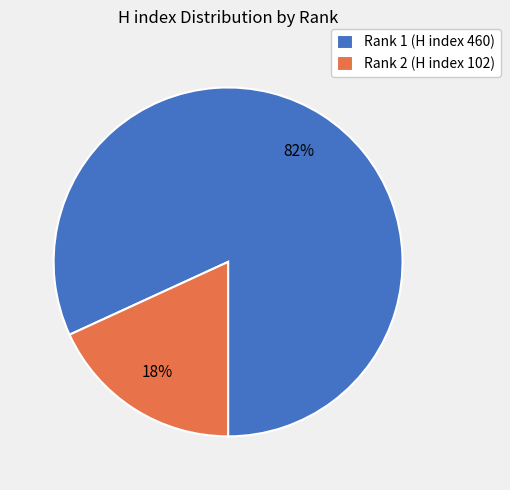

Which slice is the smallest?

Rank 2 (H index 102)